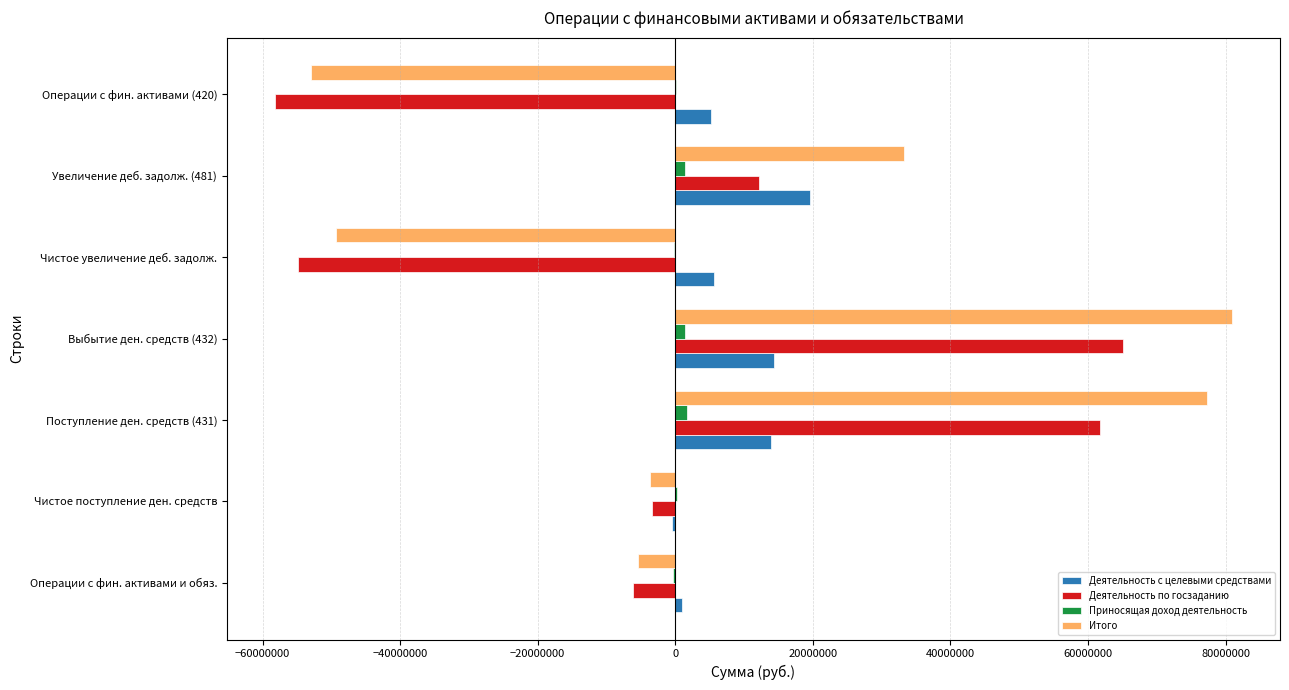

Is the value of Деятельность с целевыми средствами at Увеличение деб. задолж. (481) greater than the value of Итого at Операции с фин. активами и обяз.?

Yes